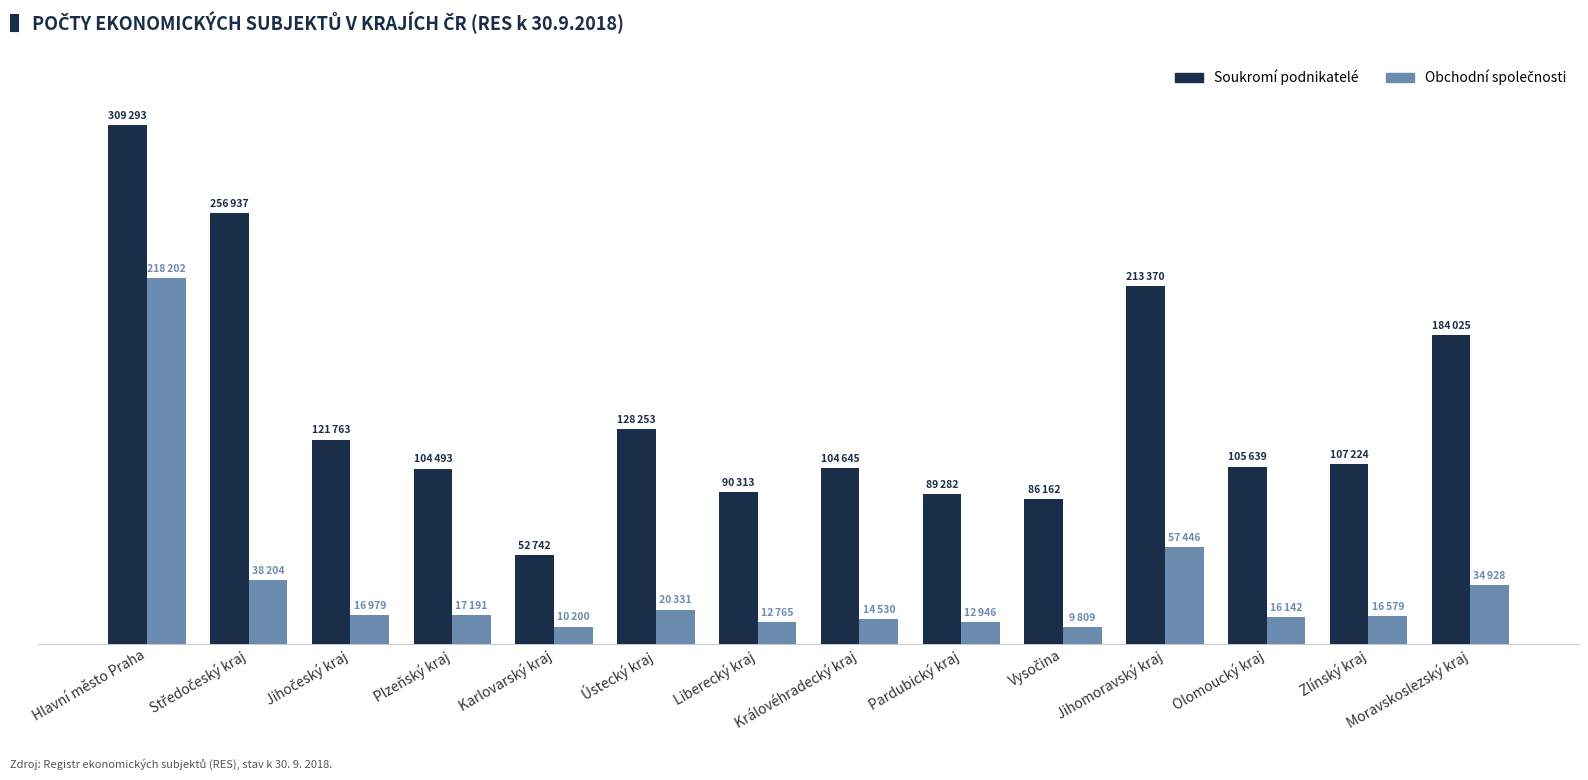

Read the Soukromí podnikatelé value at Ústecký kraj.

128253